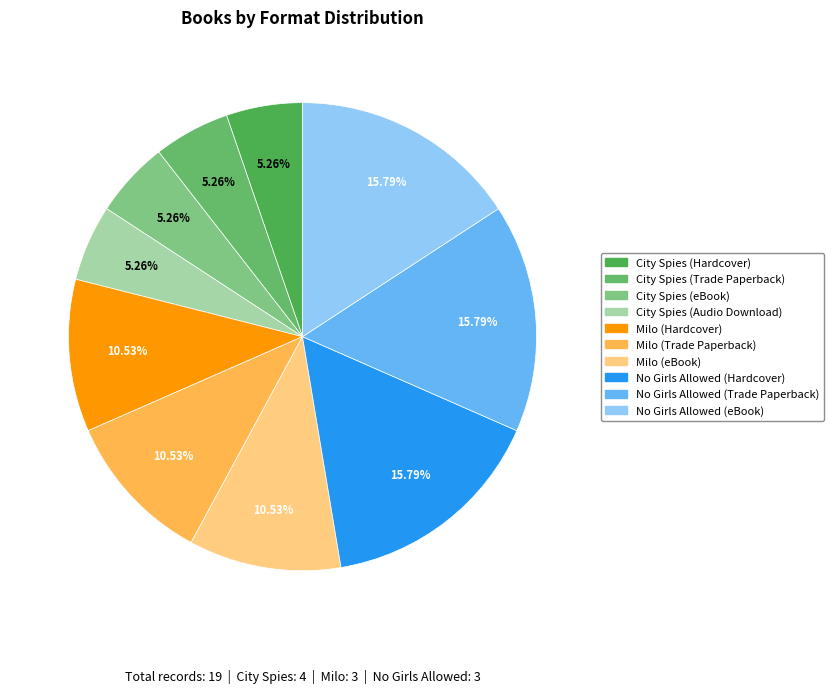

True or false: City Spies (eBook) accounts for 5% of the total.

True